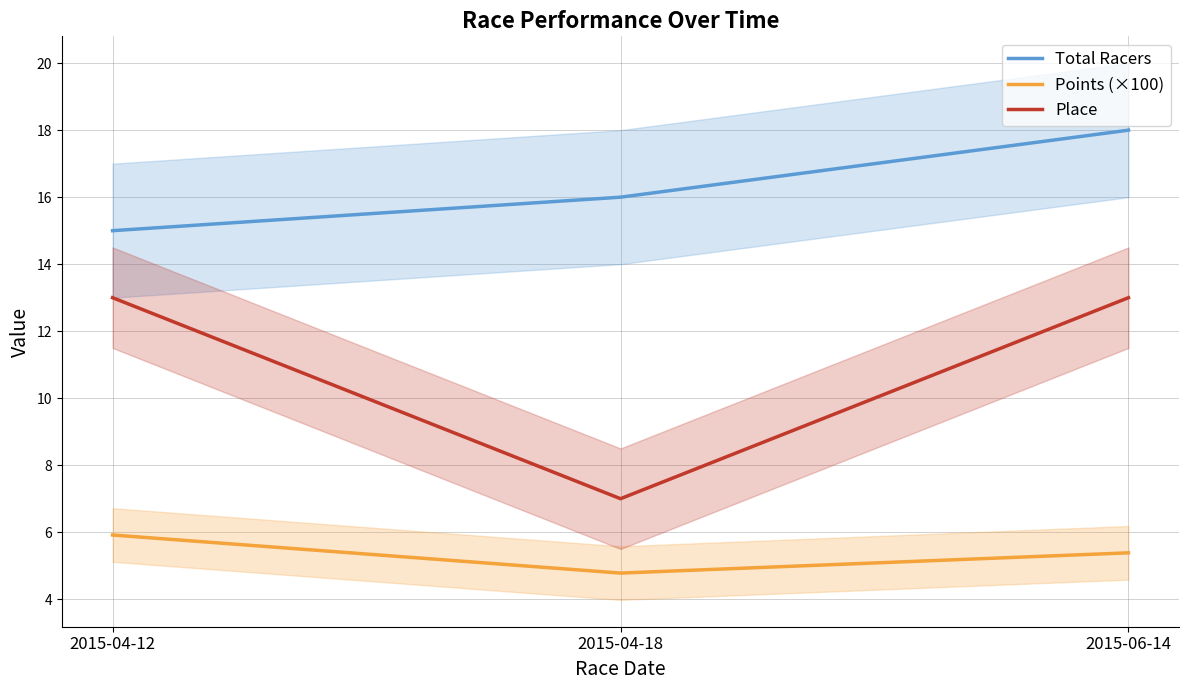

What are all the series names shown in the legend?

Total Racers, Points (×100), Place